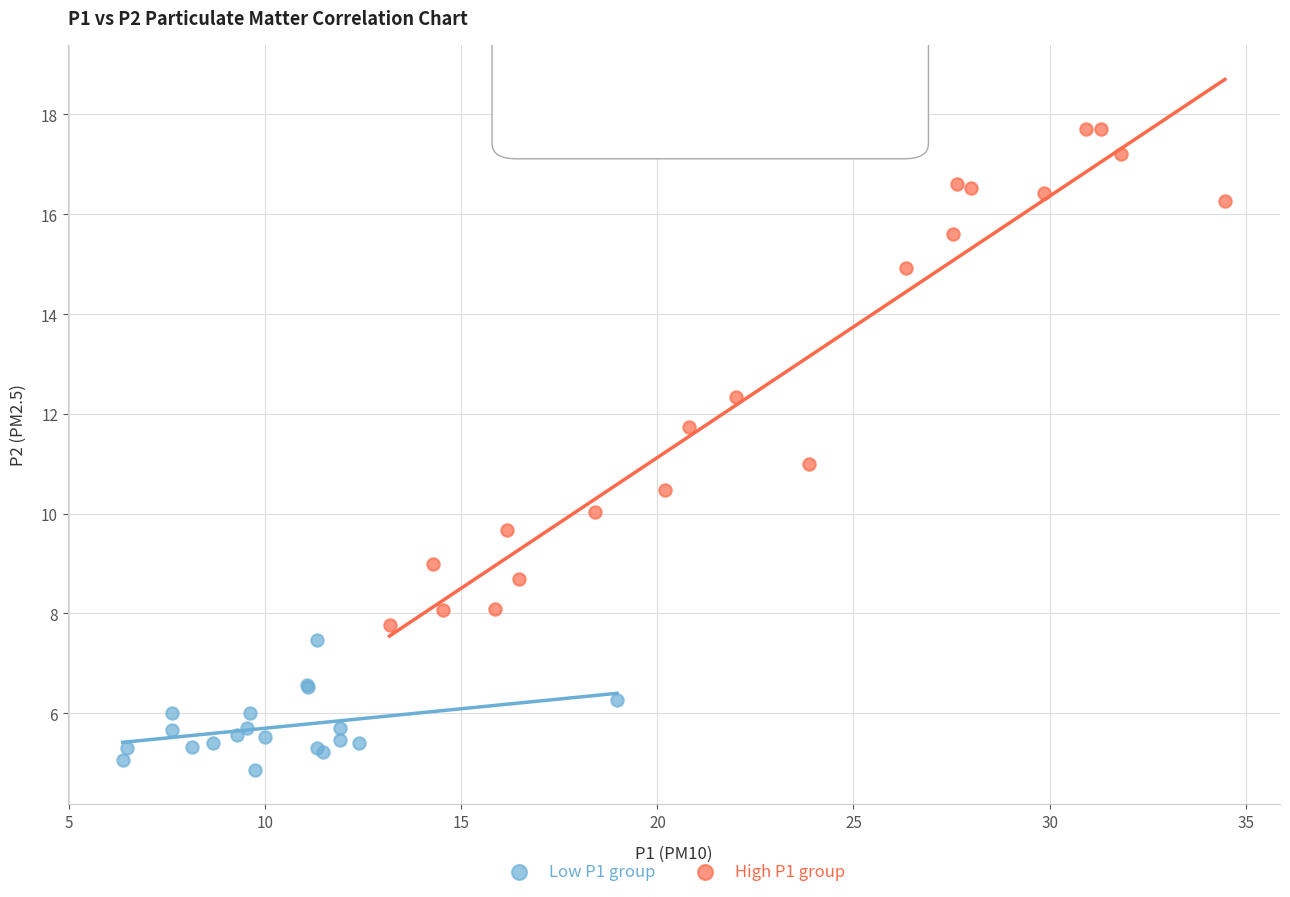

Which series reaches the minimum Y coordinate?

Low P1 group